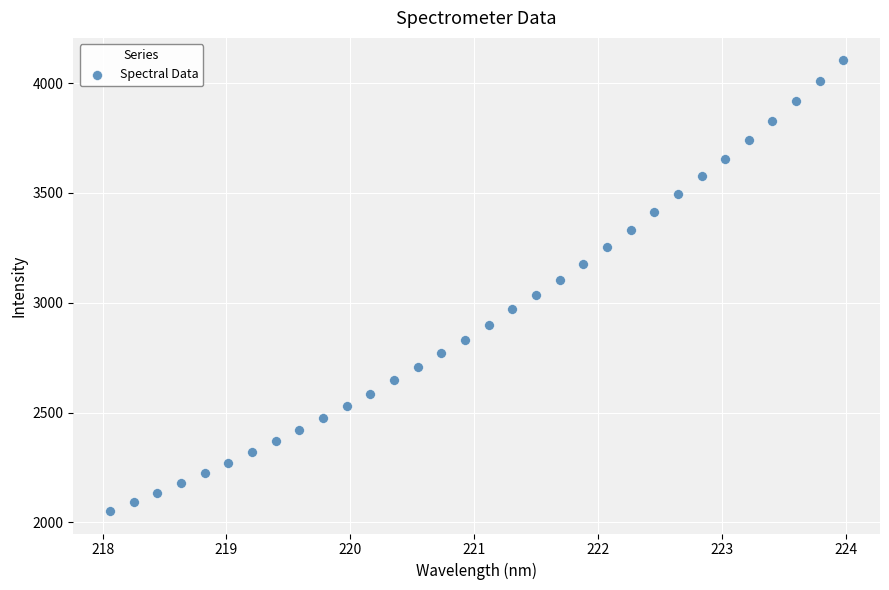

What is the range of X values (max minus min)?

5.9